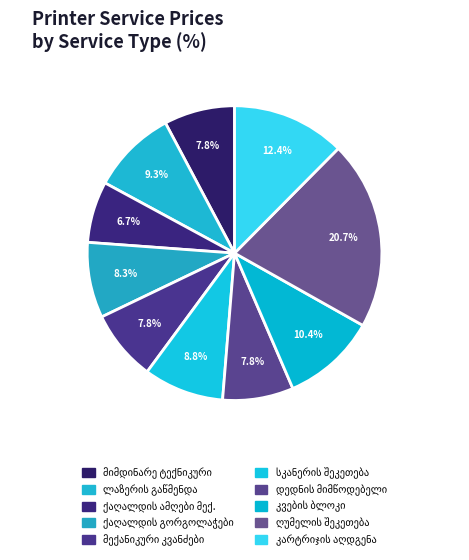

What percentage do ქაღალდის ამღები მექანიზმის შეკეთება and მიმდინარე ტექნიკური დათვალიერება together represent?

14.5%